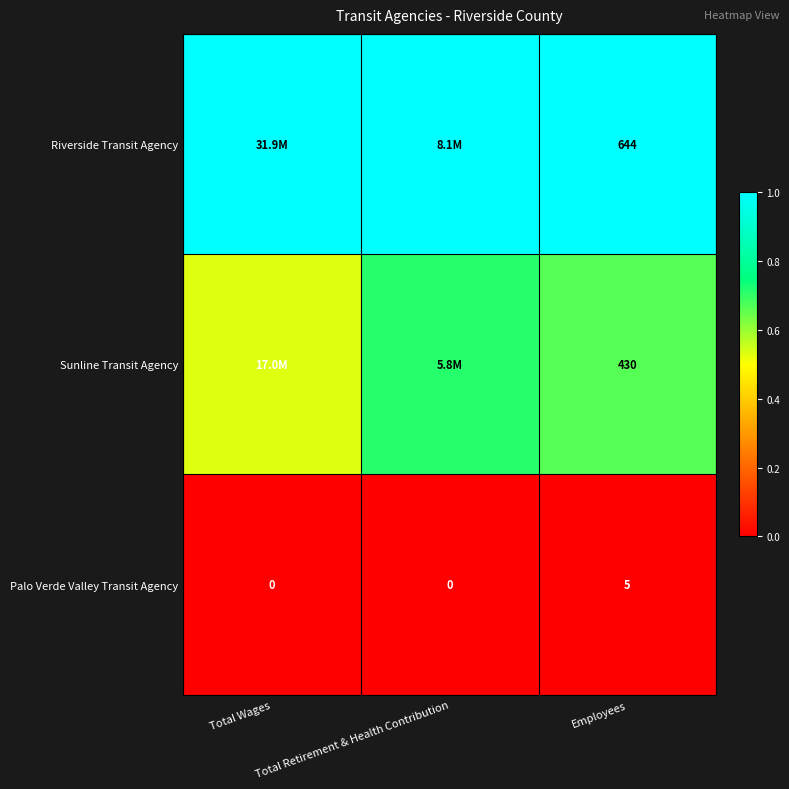

Is the value of Palo Verde Valley Transit Agency at Total Wages greater than the value of Sunline Transit Agency at Employees?

No